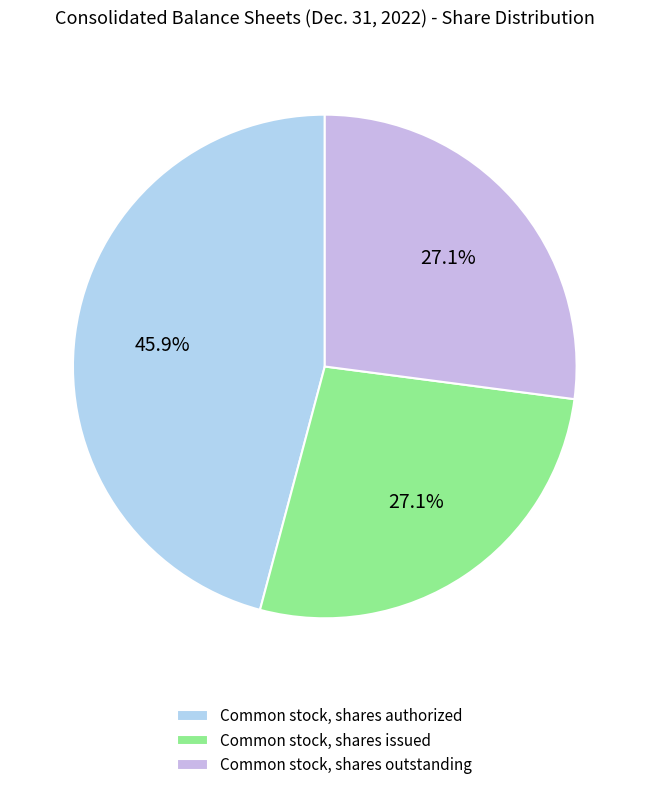

What is the largest slice in the pie chart?

Common stock, shares authorized